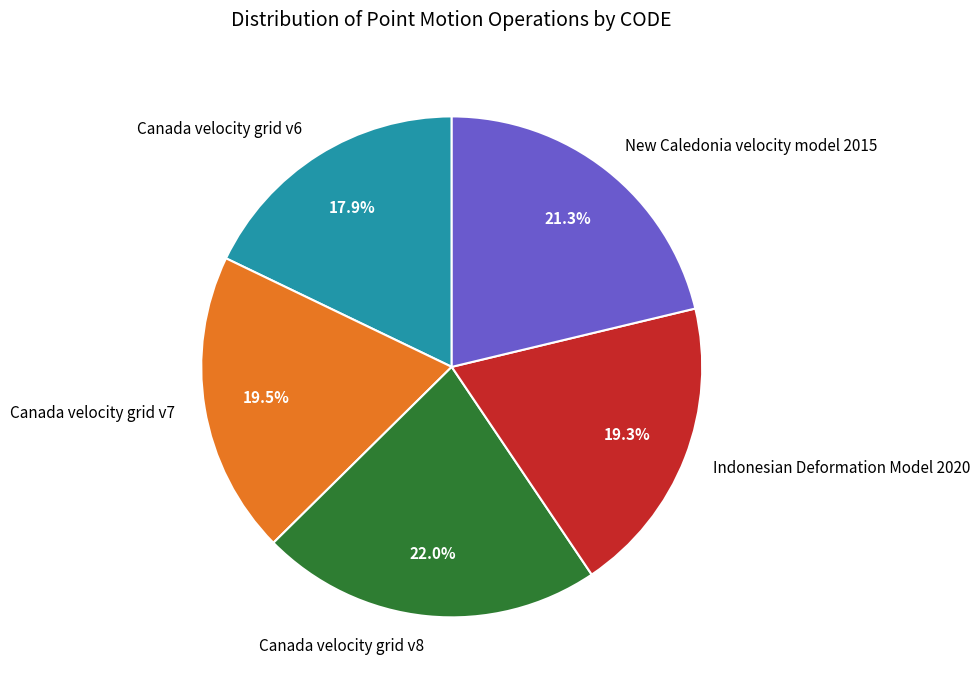

Which slice is the smallest?

Canada velocity grid v6